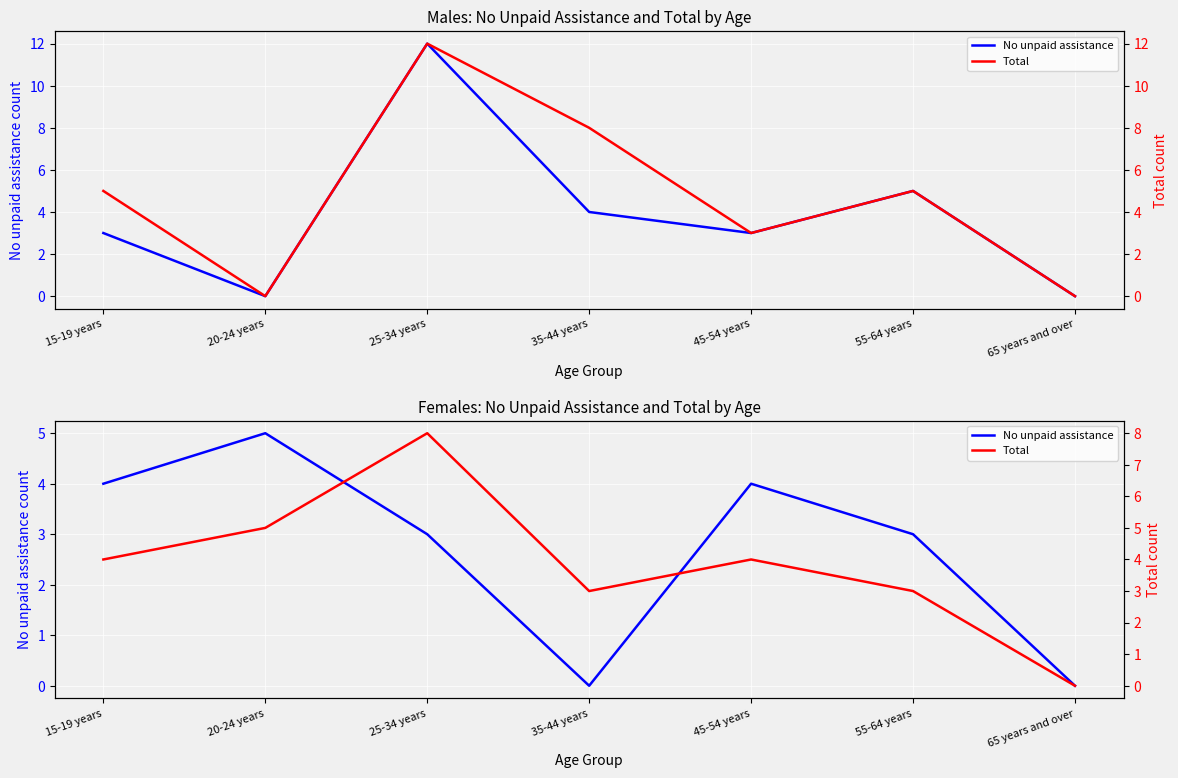

What is the label of the 4th point from the right?

35-44 years